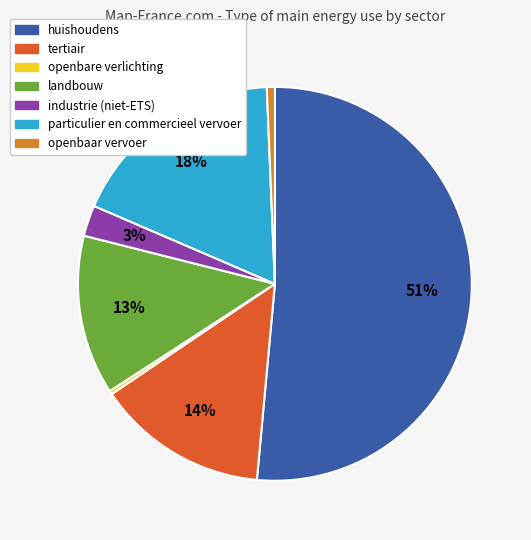

Does huishoudens represent more than half of the total?

Yes